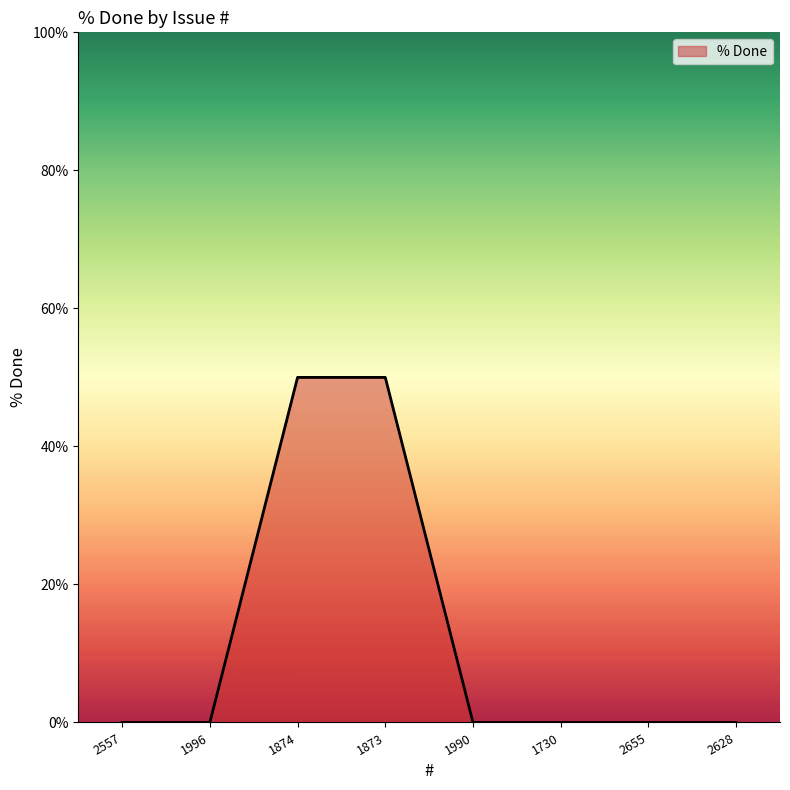

What position from the right is 2655?

2